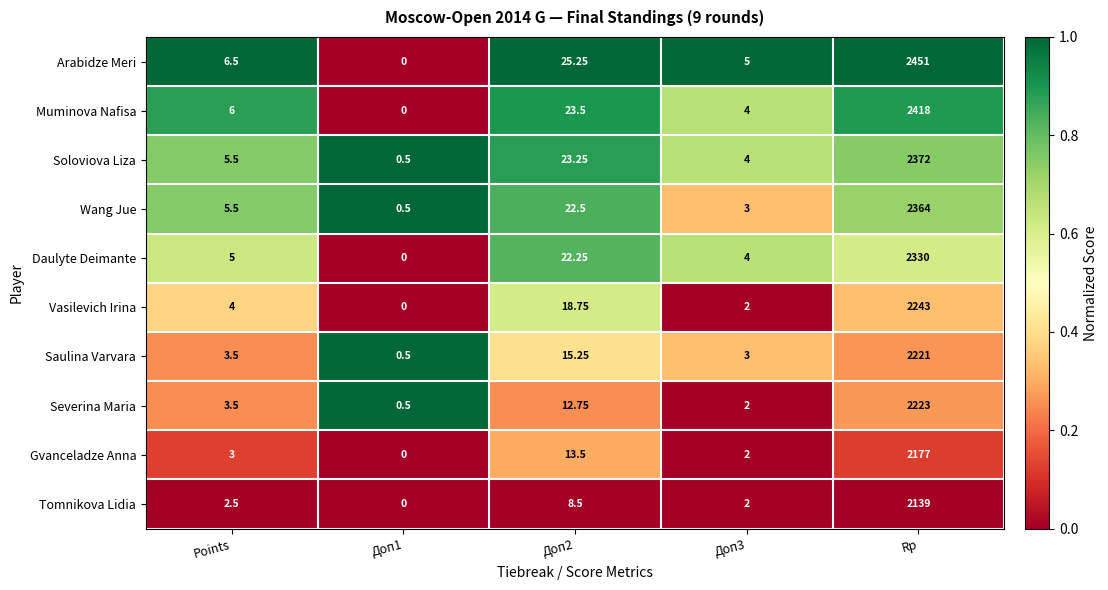

At how many categories does at least one series exceed 0?

5